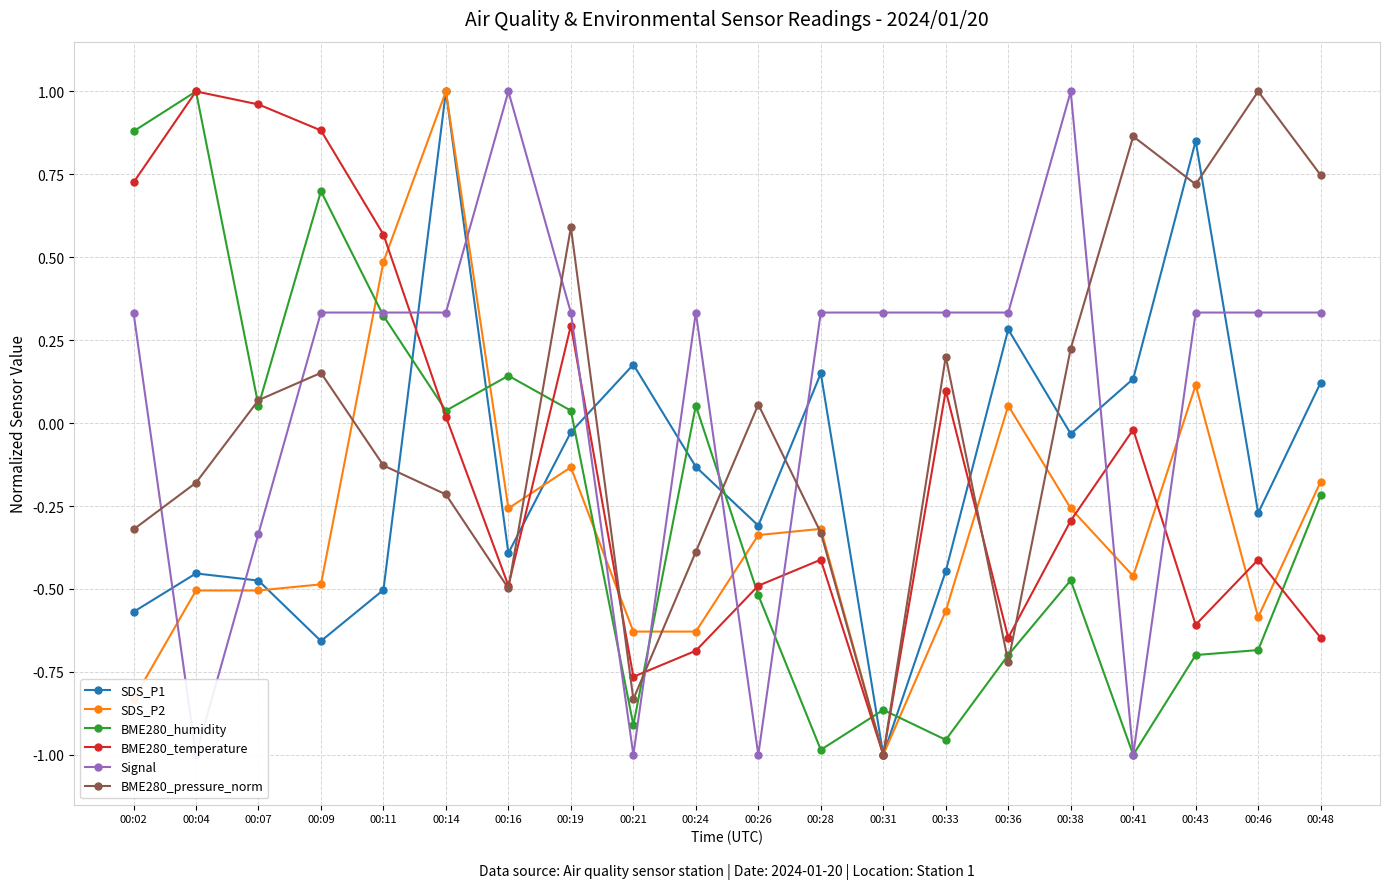

Which series ends up on top after the final intersection of BME280_temperature and SDS_P1?

SDS_P1